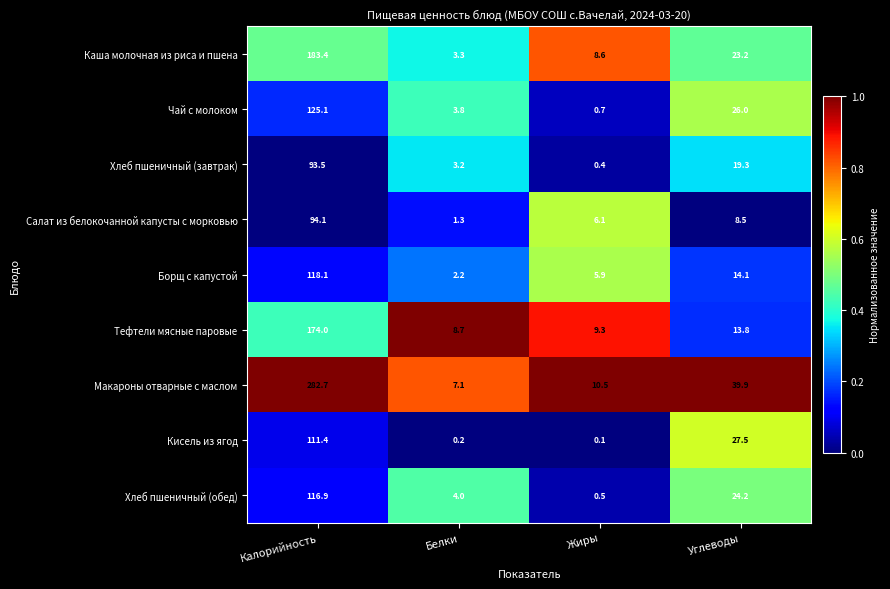

True or false: Хлеб пшеничный (завтрак) has a value of 38.0 at Калорийность.

False